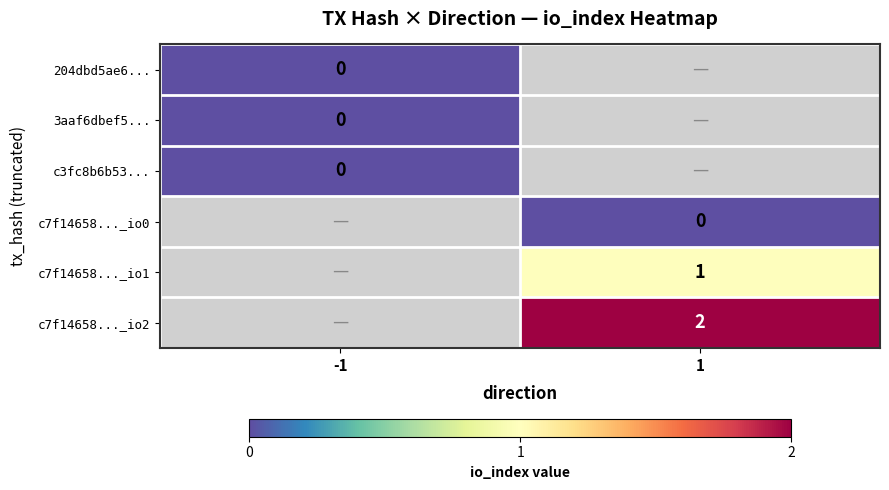

What is the maximum value shown in the chart?

2.0